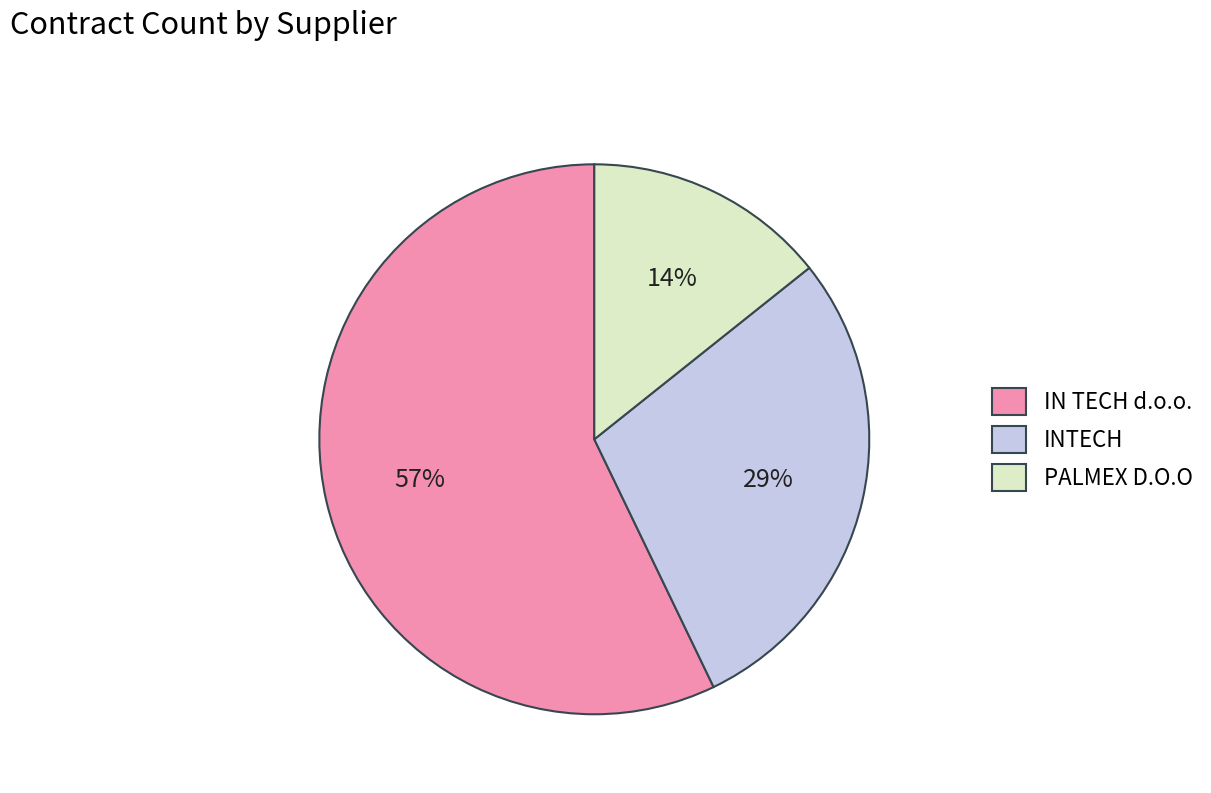

Is IN TECH d.o.o. the majority of the pie?

Yes